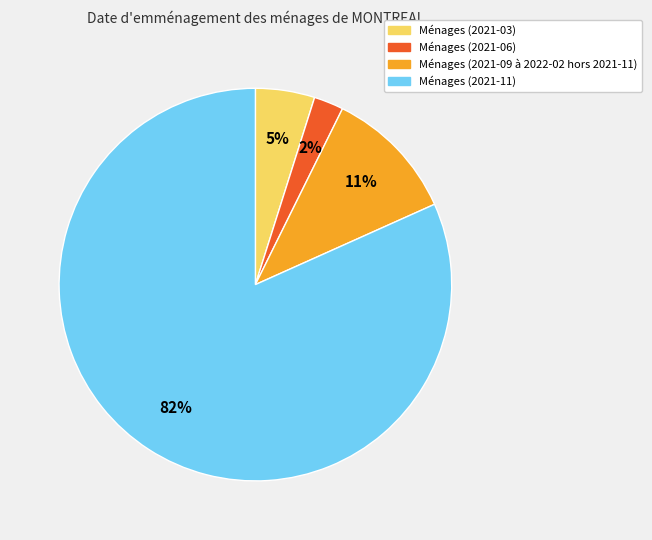

To the nearest percent, what is the average slice percentage?

25%